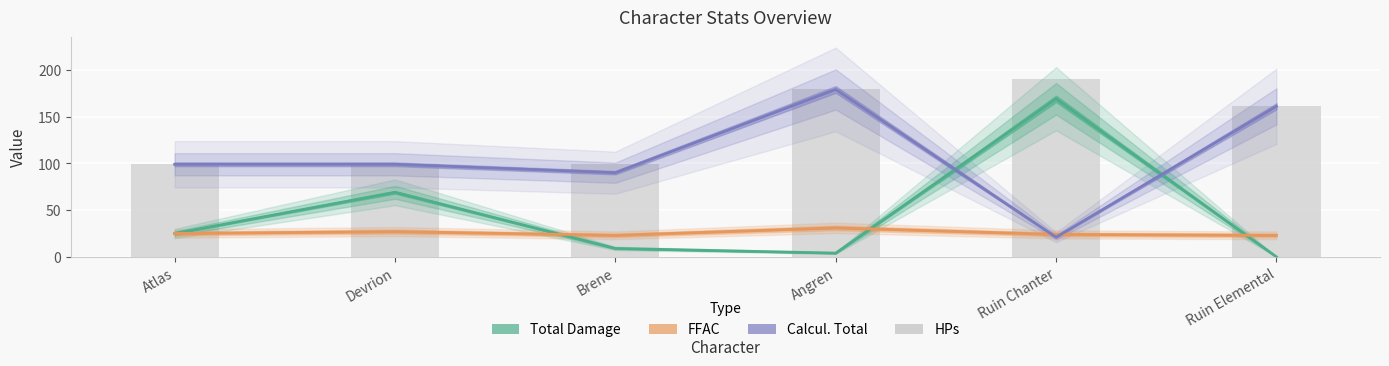

At which category is the sum across all series the highest?

Ruin Chanter